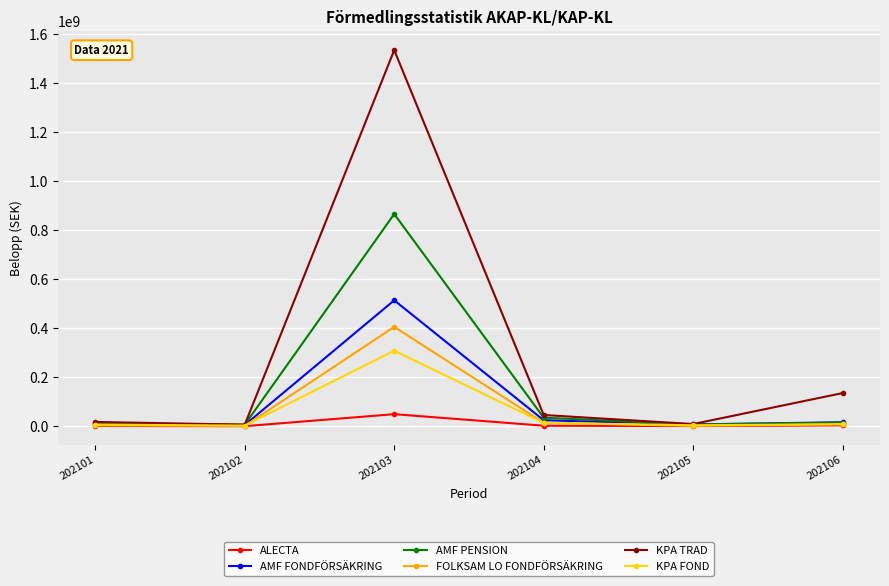

Rank the series by their maximum value, from highest to lowest.

KPA TRAD, AMF PENSION, AMF FONDFÖRSÄKRING, FOLKSAM LO FONDFÖRSÄKRING, KPA FOND, ALECTA